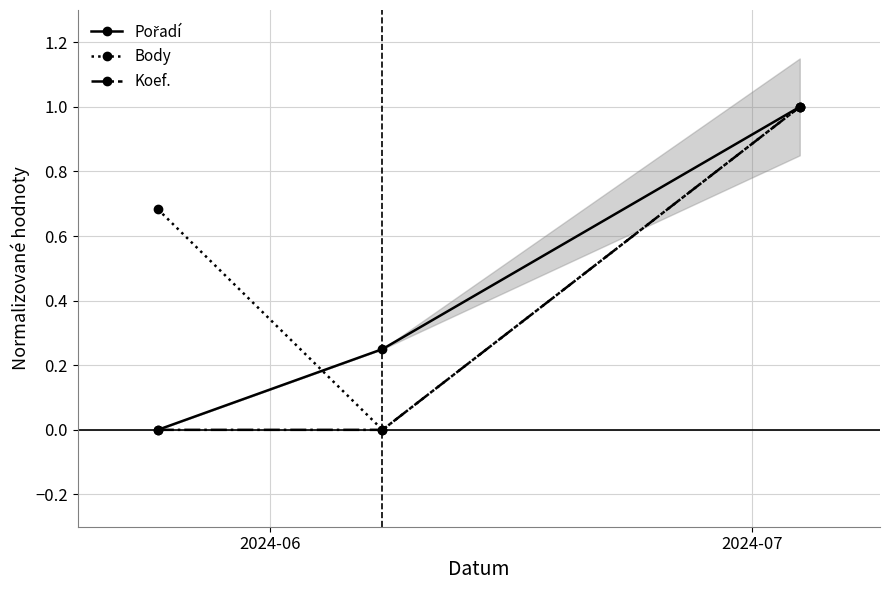

Reading left to right, transcribe all the data shown in this chart.

Pořadí: 0.0	0.2	1.0
Body: 0.7	0.0	1.0
Koef.: 0.0	0.0	1.0